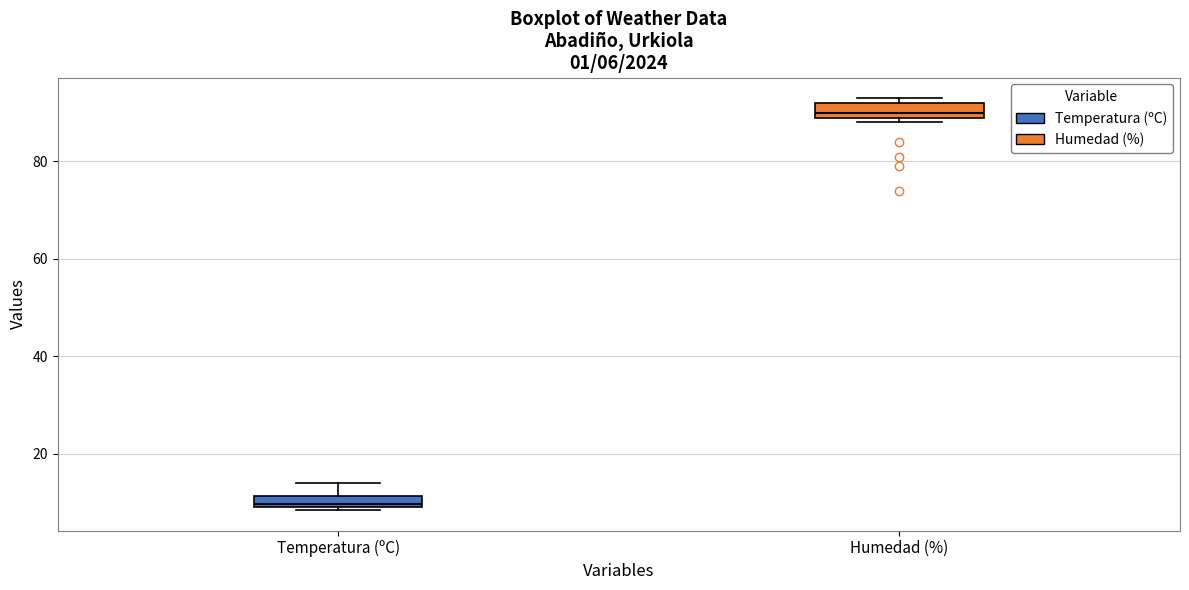

Which box's median line is the highest?

Humedad (%)